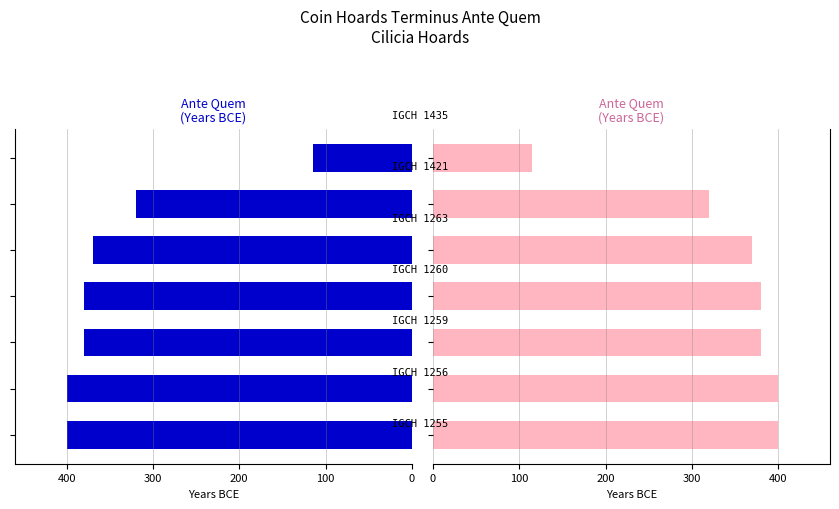

True or false: Terminus Ante Quem has a value of 380 at 300.

True